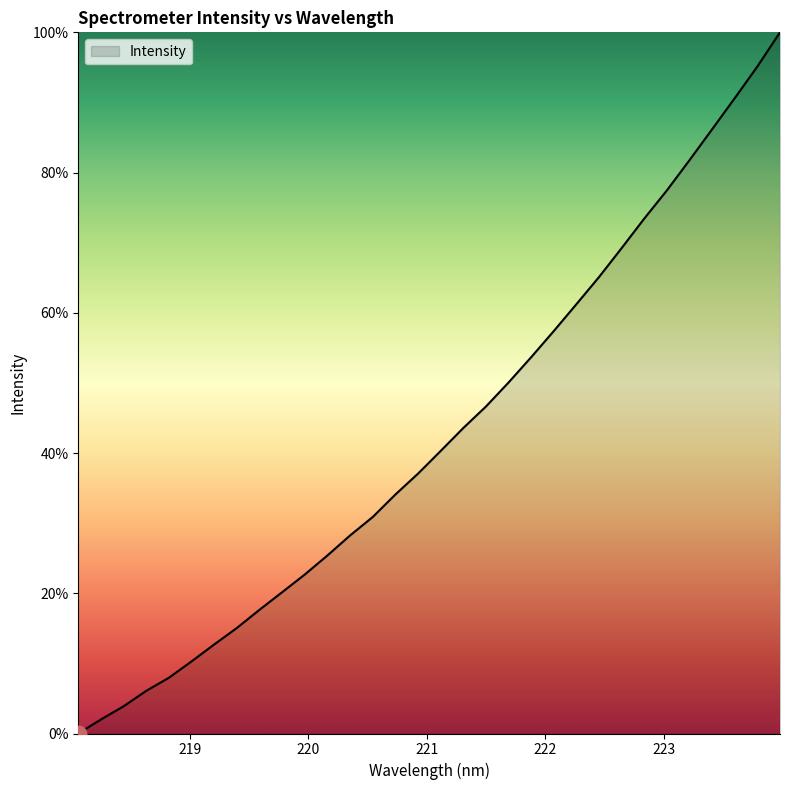

What is the maximum value shown in the chart?

100.0